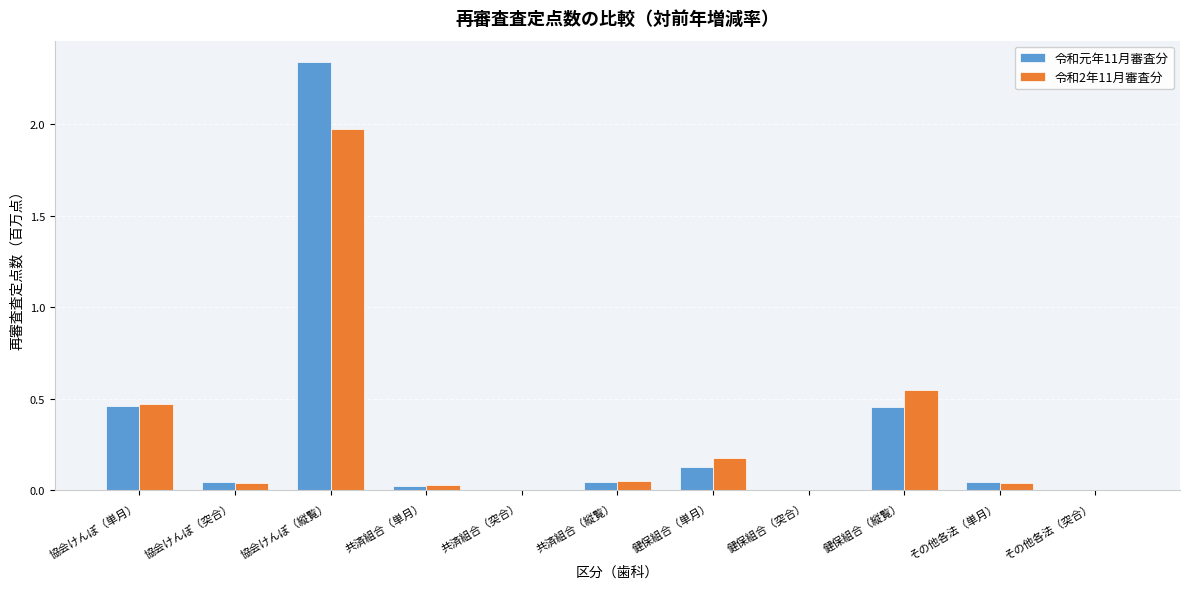

The 令和2年11月審査分 series shows 0.0 at 協会けんぽ（突合）. True or false?

True